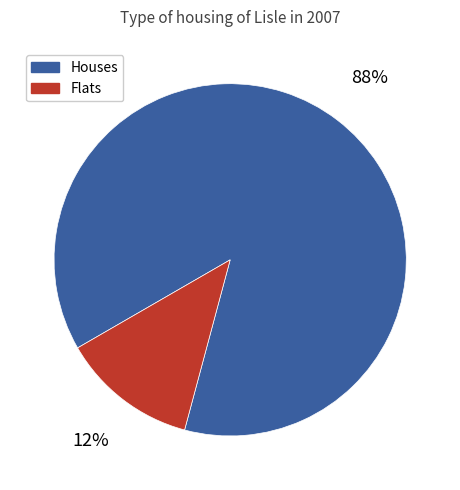

Is the sum of Houses and Flats greater than half?

Yes